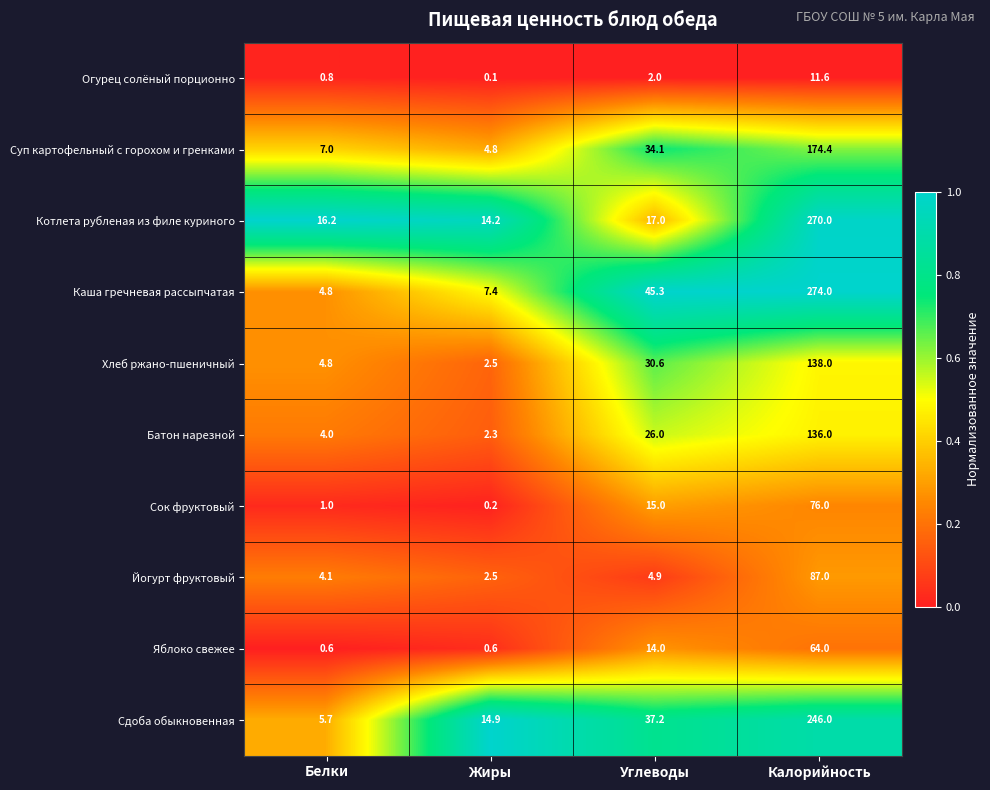

List the labels in order of Хлеб ржано-пшеничный value, largest first.

Калорийность, Углеводы, Белки, Жиры